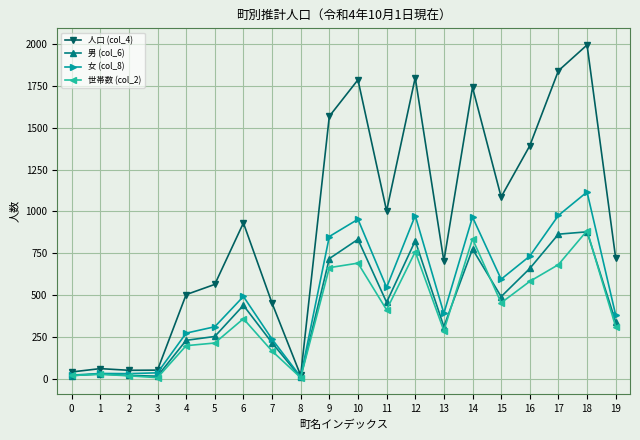

The value of 女 (col_8) at 6 is 492. True or false?

True